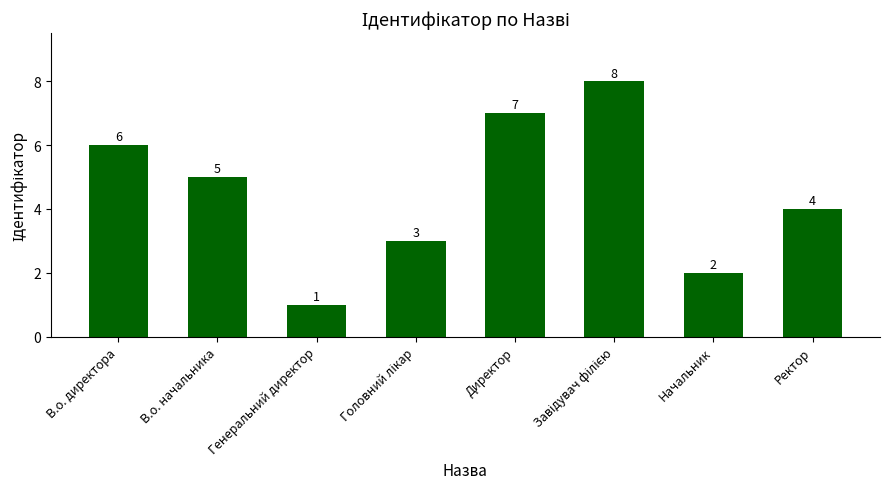

How many bars are there in total?

8